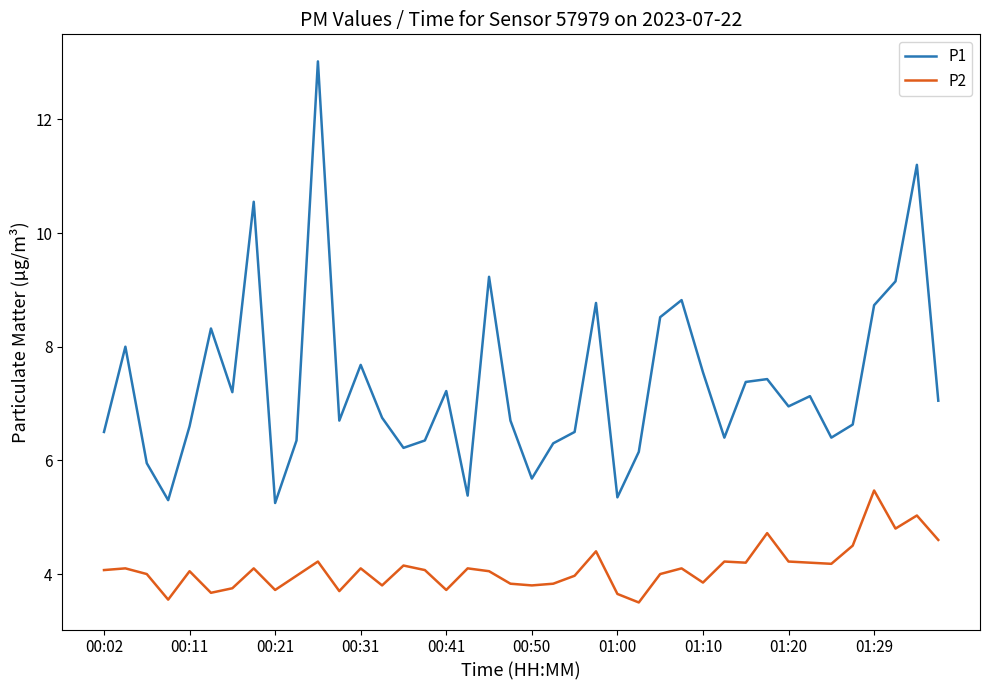

Which series has the largest range (max minus min)?

P1